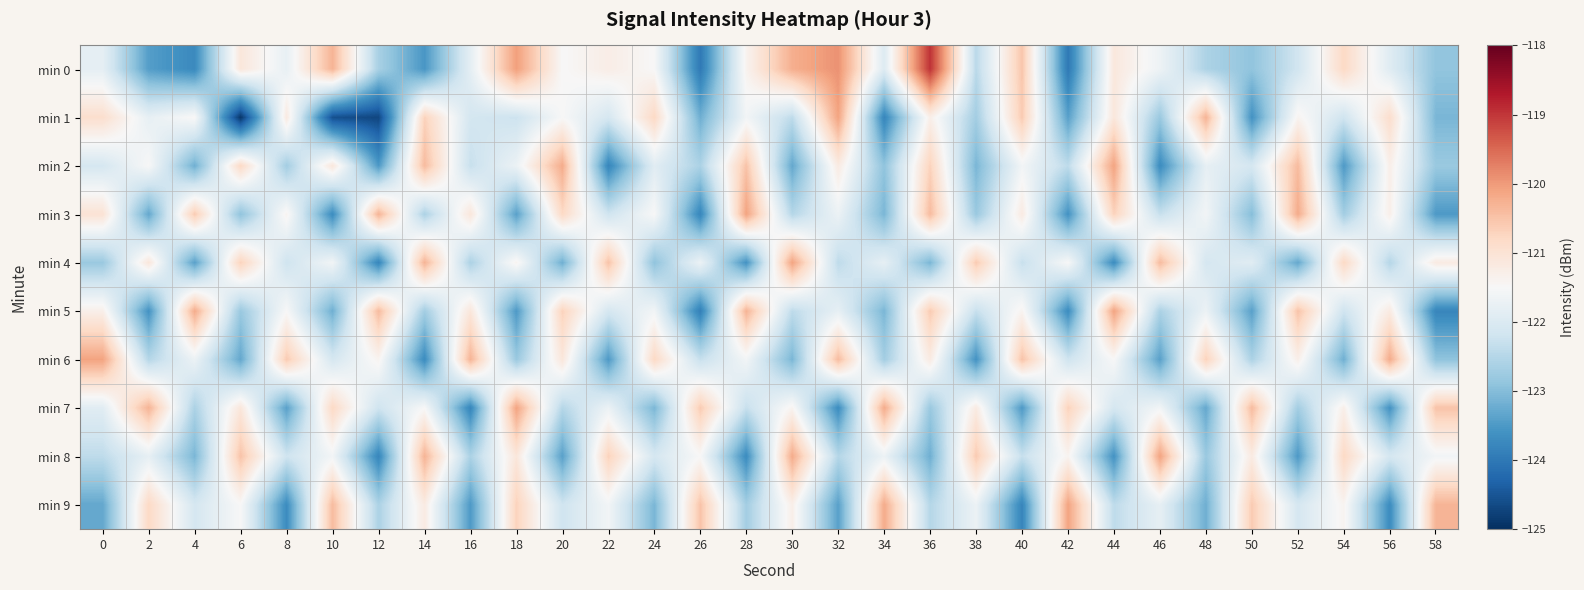

Reading left to right, extract all data points from this chart.

min 0: 0=-121.8	2=-123.4	4=-123.7	6=-121.1	8=-121.8	10=-120.3	12=-122.6	14=-123.5	16=-121.8	18=-120.0	20=-121.5	22=-121.3	24=-121.5	26=-124.0	28=-121.4	30=-120.2	32=-119.9	34=-122.0	36=-119.0	38=-122.4	40=-120.5	42=-124.0	44=-121.1	46=-121.7	48=-122.6	50=-122.9	52=-122.2	54=-120.8	56=-121.9	58=-122.9
min 1: 0=-120.9	2=-121.8	4=-121.5	6=-124.9	8=-121.2	10=-124.6	12=-124.7	14=-120.7	16=-122.1	18=-122.2	20=-121.5	22=-122.1	24=-120.8	26=-123.2	28=-121.6	30=-122.4	32=-120.1	34=-123.8	36=-121.3	38=-122.7	40=-120.6	42=-123.4	44=-121.1	46=-122.8	48=-120.3	50=-123.6	52=-121.4	54=-122.2	56=-120.9	58=-123.1
min 2: 0=-122.1	2=-121.5	4=-123.2	6=-120.8	8=-122.7	10=-121.1	12=-123.5	14=-120.4	16=-122.3	18=-121.7	20=-120.2	22=-123.8	24=-121.9	26=-122.6	28=-120.5	30=-123.3	32=-121.2	34=-122.9	36=-120.7	38=-123.1	40=-121.6	42=-122.4	44=-120.1	46=-123.7	48=-121.8	50=-122.1	52=-120.4	54=-123.5	56=-121.3	58=-122.8
min 3: 0=-121.0	2=-123.3	4=-120.6	6=-122.9	8=-121.4	10=-123.7	12=-120.3	14=-122.6	16=-121.1	18=-123.4	20=-120.8	22=-122.2	24=-121.5	26=-123.8	28=-120.1	30=-122.5	32=-121.7	34=-123.1	36=-120.4	38=-122.8	40=-121.2	42=-123.6	44=-120.7	46=-122.3	48=-121.6	50=-123.0	52=-120.2	54=-122.7	56=-121.3	58=-123.5
min 4: 0=-122.8	2=-121.1	4=-123.4	6=-120.7	8=-122.2	10=-121.6	12=-123.8	14=-120.3	16=-122.6	18=-121.4	20=-123.2	22=-120.5	24=-122.9	26=-121.7	28=-123.6	30=-120.1	32=-122.4	34=-121.8	36=-123.1	38=-120.6	40=-122.3	42=-121.5	44=-123.7	46=-120.4	48=-122.1	50=-121.9	52=-123.3	54=-120.8	56=-122.5	58=-121.2
min 5: 0=-121.3	2=-123.6	4=-120.2	6=-122.8	8=-121.5	10=-123.2	12=-120.4	14=-122.7	16=-121.1	18=-123.5	20=-120.7	22=-122.1	24=-121.6	26=-123.9	28=-120.3	30=-122.4	32=-121.8	34=-123.1	36=-120.6	38=-122.3	40=-121.4	42=-123.7	44=-120.1	46=-122.6	48=-121.7	50=-123.4	52=-120.5	54=-122.2	56=-121.2	58=-123.8
min 6: 0=-120.1	2=-122.5	4=-121.7	6=-123.3	8=-120.6	10=-122.1	12=-121.4	14=-123.7	16=-120.3	18=-122.8	20=-121.1	22=-123.5	24=-120.8	26=-122.3	28=-121.6	30=-123.1	32=-120.4	34=-122.7	36=-121.2	38=-123.6	40=-120.5	42=-122.2	44=-121.5	46=-123.4	48=-120.7	50=-122.6	52=-121.3	54=-123.2	56=-120.2	58=-122.9
min 7: 0=-121.9	2=-120.3	4=-122.6	6=-121.1	8=-123.4	10=-120.8	12=-122.2	14=-121.5	16=-123.8	18=-120.1	20=-122.5	22=-121.7	24=-123.1	26=-120.6	28=-122.3	30=-121.4	32=-123.7	34=-120.2	36=-122.8	38=-121.2	40=-123.5	42=-120.7	44=-122.1	46=-121.6	48=-123.3	50=-120.4	52=-122.7	54=-121.3	56=-123.6	58=-120.5
min 8: 0=-122.4	2=-121.8	4=-123.1	6=-120.5	8=-122.2	10=-121.6	12=-123.8	14=-120.3	16=-122.6	18=-121.1	20=-123.4	22=-120.7	24=-122.1	26=-121.5	28=-123.7	30=-120.2	32=-122.5	34=-121.7	36=-123.2	38=-120.6	40=-122.3	42=-121.4	44=-123.6	46=-120.1	48=-122.8	50=-121.2	52=-123.5	54=-120.8	56=-122.1	58=-121.6
min 9: 0=-123.3	2=-120.8	4=-122.1	6=-121.5	8=-123.7	10=-120.4	12=-122.6	14=-121.2	16=-123.5	18=-120.7	20=-122.2	22=-121.6	24=-123.1	26=-120.5	28=-122.7	30=-121.3	32=-123.4	34=-120.2	36=-122.5	38=-121.7	40=-123.8	42=-120.1	44=-122.4	46=-121.8	48=-123.2	50=-120.6	52=-122.1	54=-121.4	56=-123.7	58=-120.3